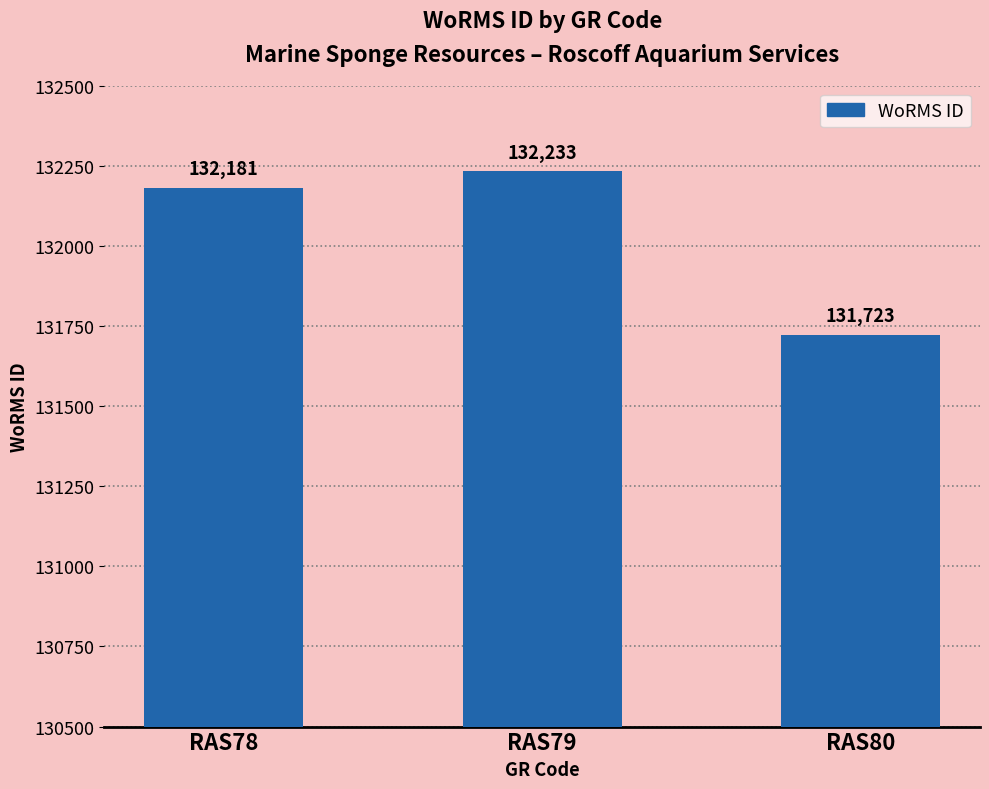

Reading right to left, extract all data points from this chart.

131723	132233	132181